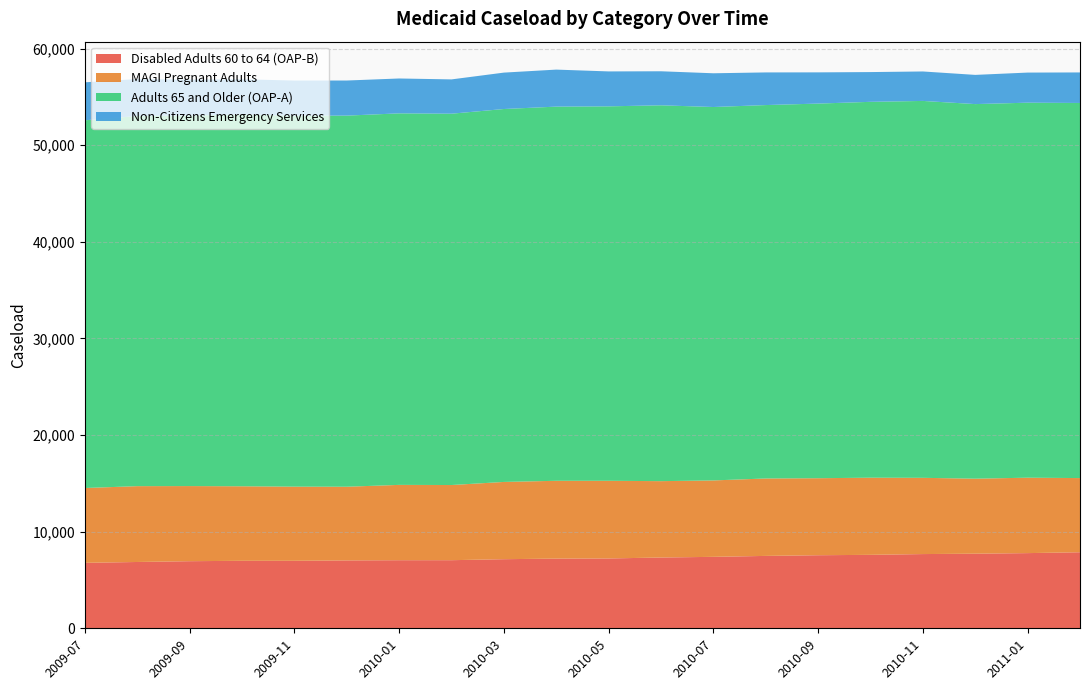

Reading left to right, what are all the values shown in this chart?

Disabled Adults 60 to 64 (OAP-B): 6774	6863	6945	6985	6986	7025	7047	7049	7152	7212	7228	7326	7395	7492	7562	7602	7682	7721	7781	7870
MAGI Pregnant Adults: 7745	7849	7775	7713	7674	7627	7796	7779	7996	8054	8039	7903	7909	8014	7971	7985	7891	7764	7806	7677
Adults 65 and Older (OAP-A): 38058	38306	38346	38480	38387	38410	38452	38432	38597	38727	38754	38900	38648	38648	38774	38901	39009	38769	38813	38823
Non-Citizens Emergency Services: 3930	3835	3724	3650	3644	3632	3610	3550	3768	3831	3615	3522	3492	3378	3231	3080	3049	3023	3116	3161